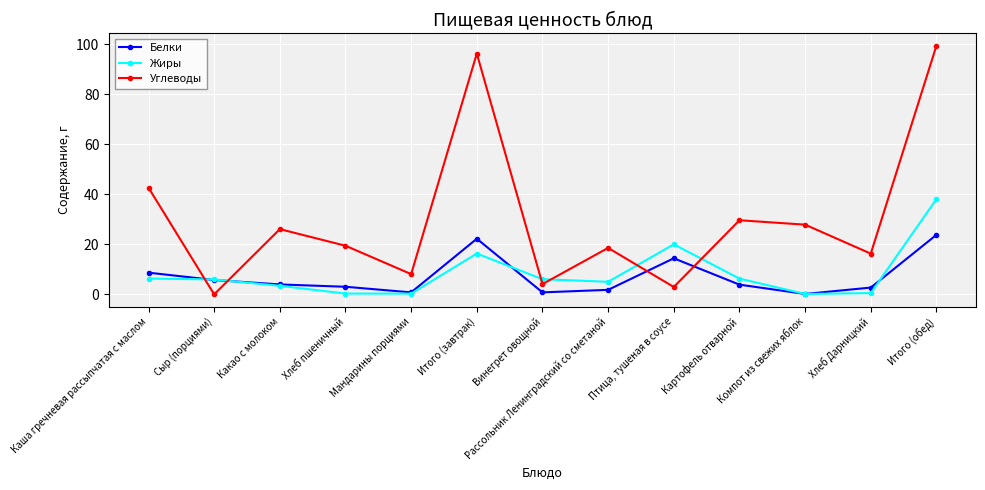

What is the difference between the maximum and minimum values in the Белки series?

23.6